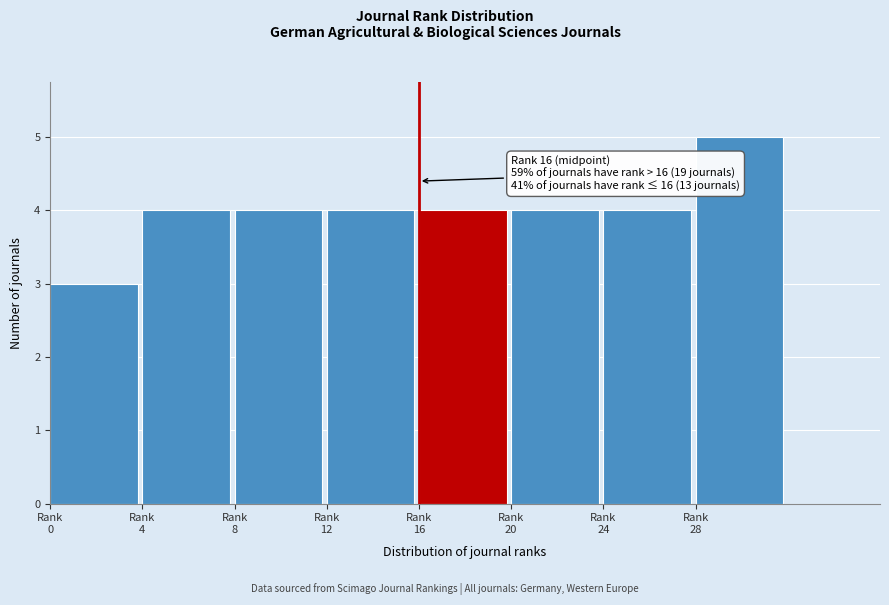

Reading left to right, extract all data points from this chart.

3	4	4	4	4	4	4	5